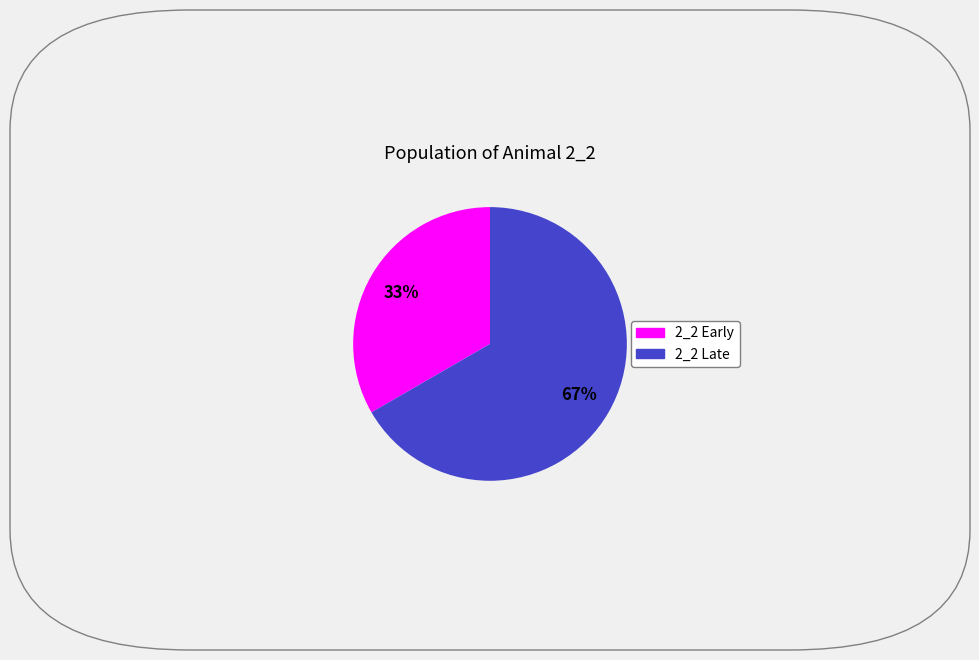

Is there any slice that represents more than half of the pie?

Yes